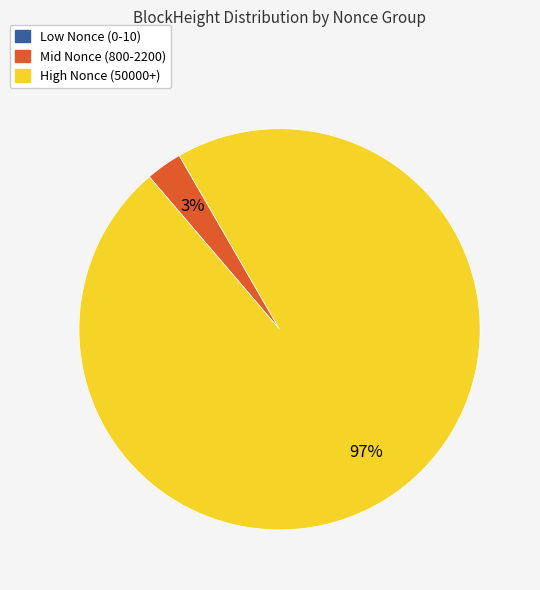

What percentage is the High Nonce (50000+) slice, to the nearest percent?

97%